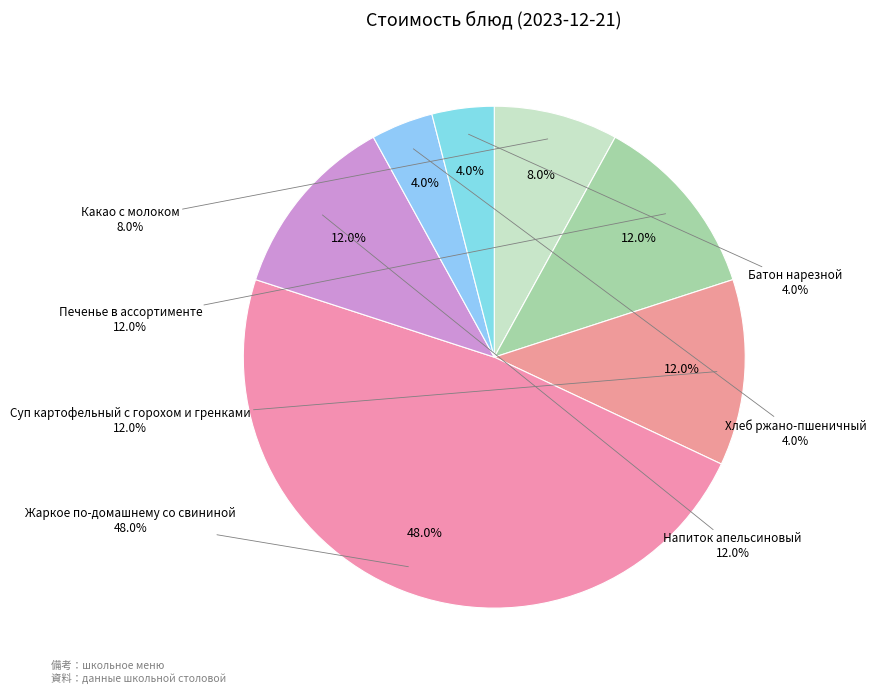

Rank the categories by value from highest to lowest.

Жаркое по-домашнему со свининой, Печенье в ассортименте, Суп картофельный с горохом и гренками, Напиток апельсиновый, Какао с молоком, Хлеб ржано-пшеничный, Батон нарезной